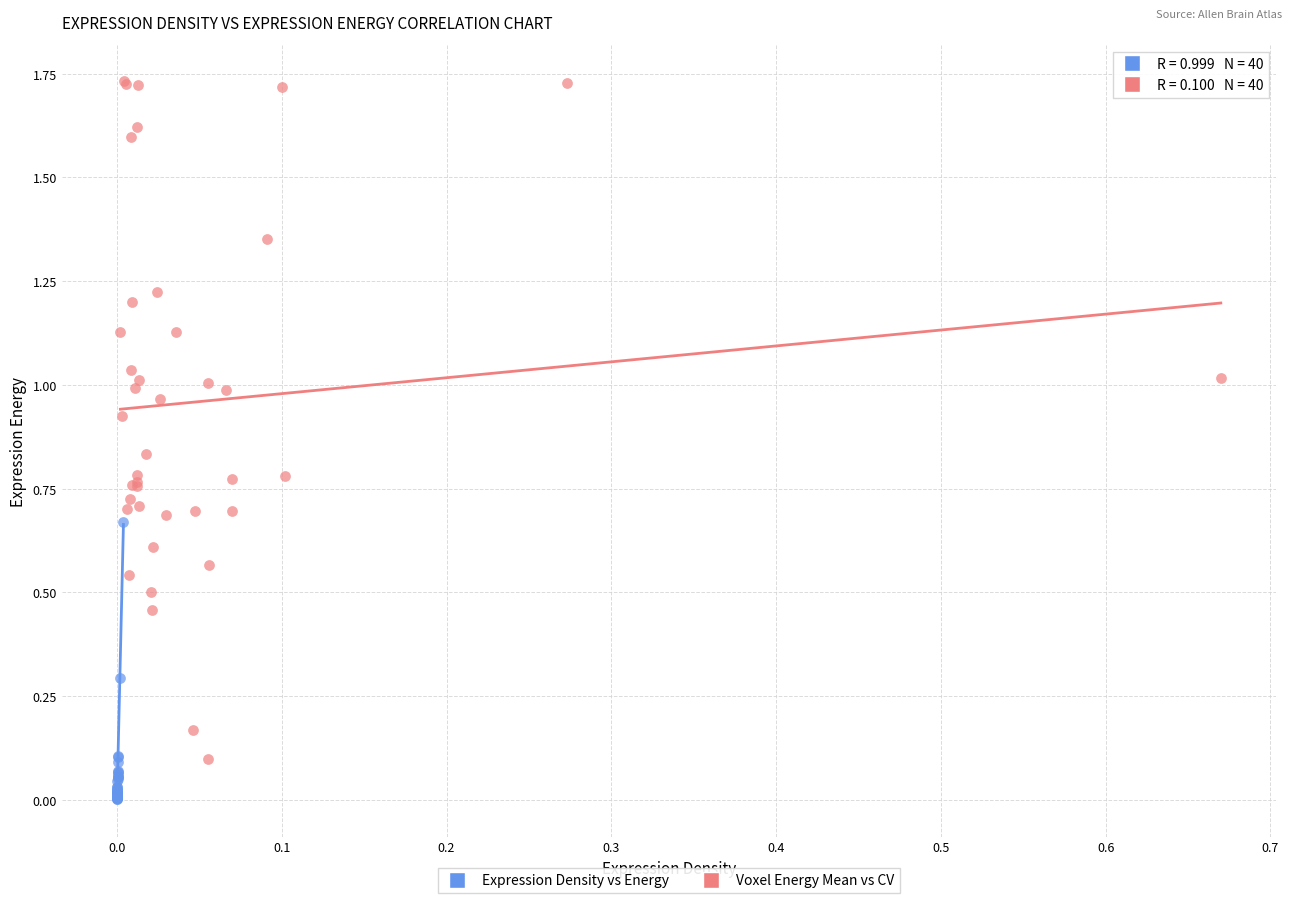

Which series has the largest Y range (max minus min)?

Voxel Energy Mean vs CV